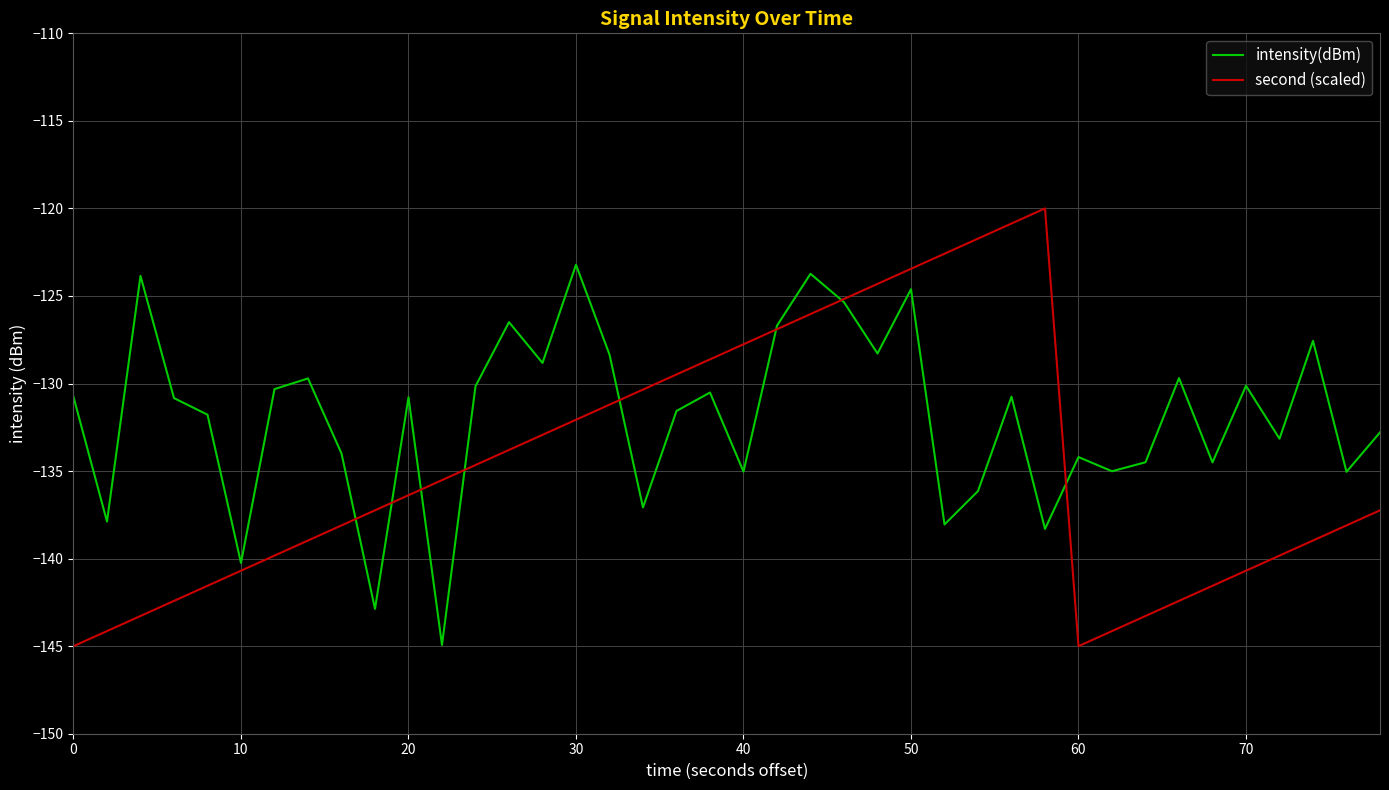

Which series has the widest spread of values?

second (scaled)